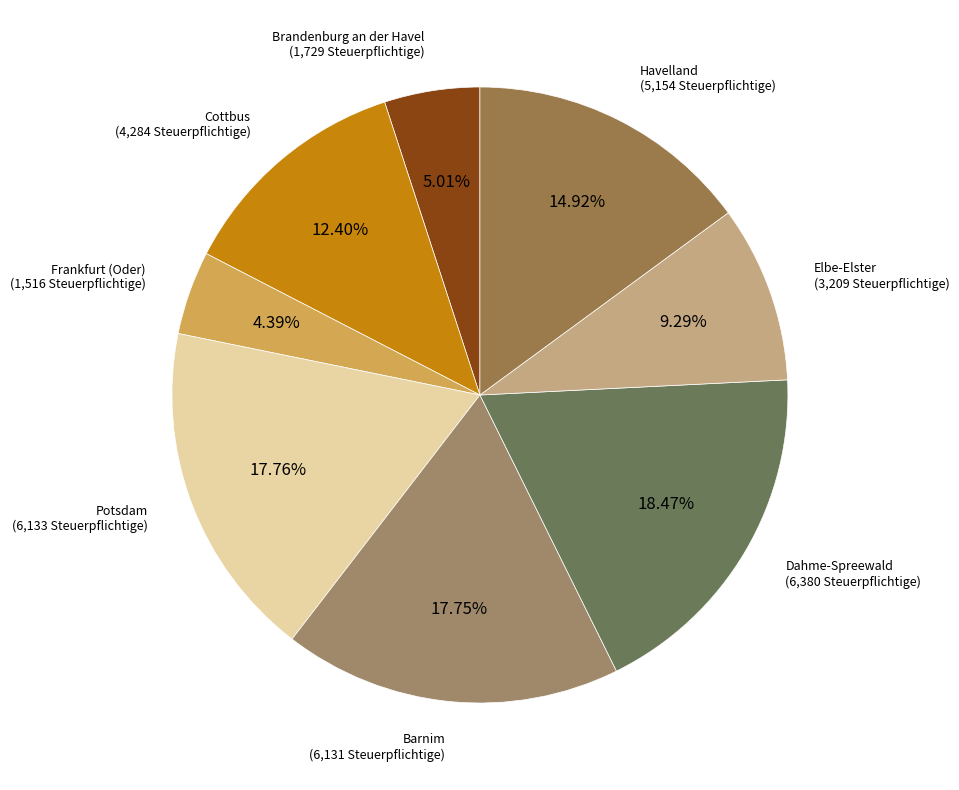

Count the number of slices in the pie.

8